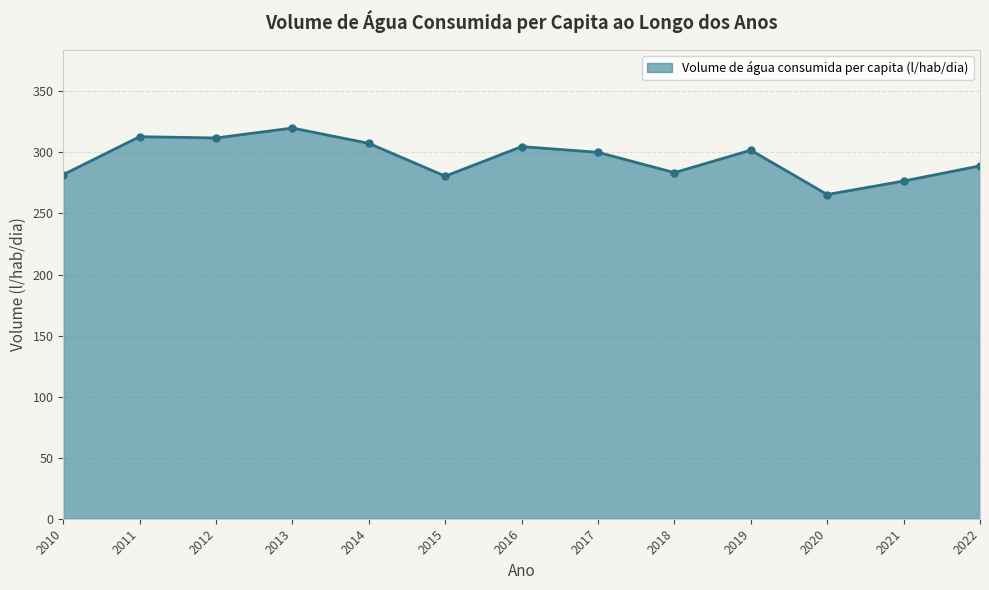

What is the minimum value shown in the chart?

265.5